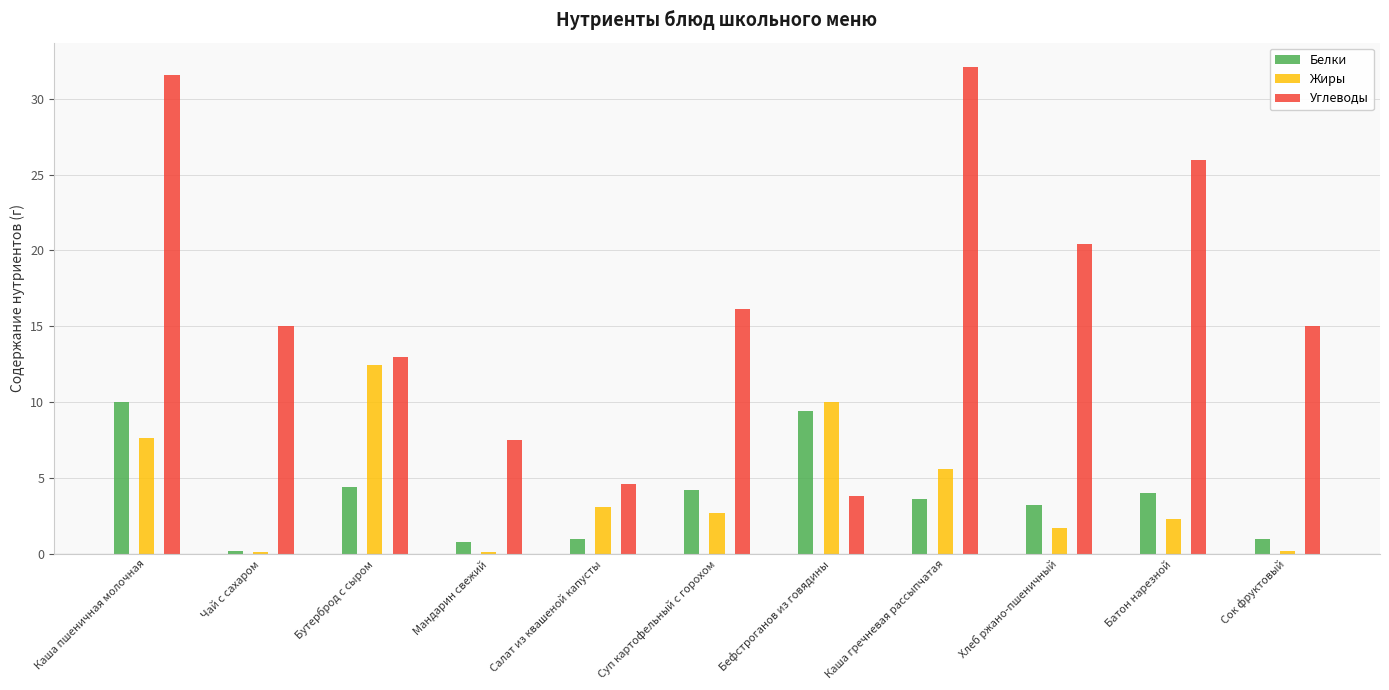

What is the average value of the Жиры series?

4.2